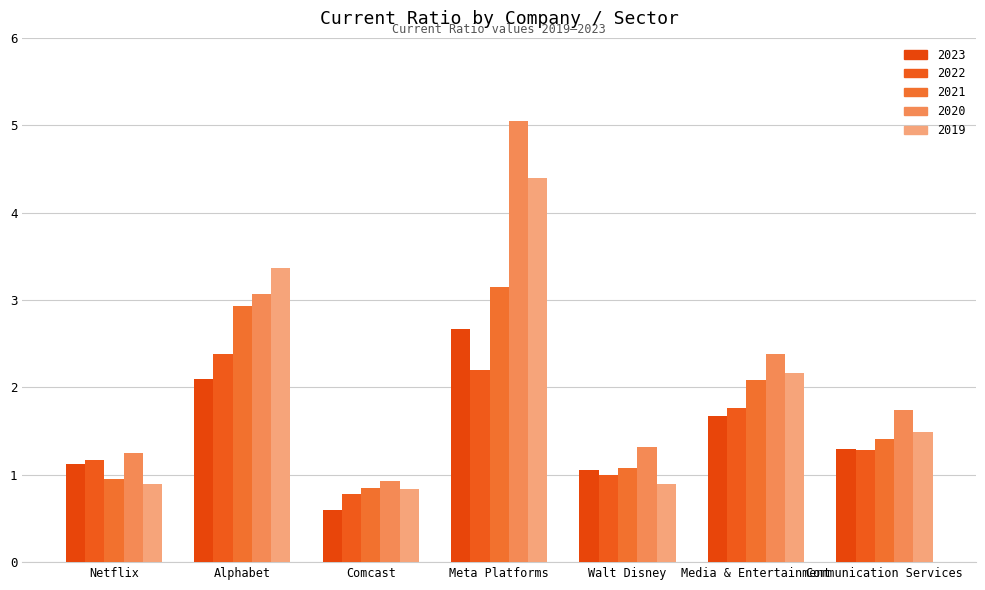

Which category has the lowest value across all series?

Comcast